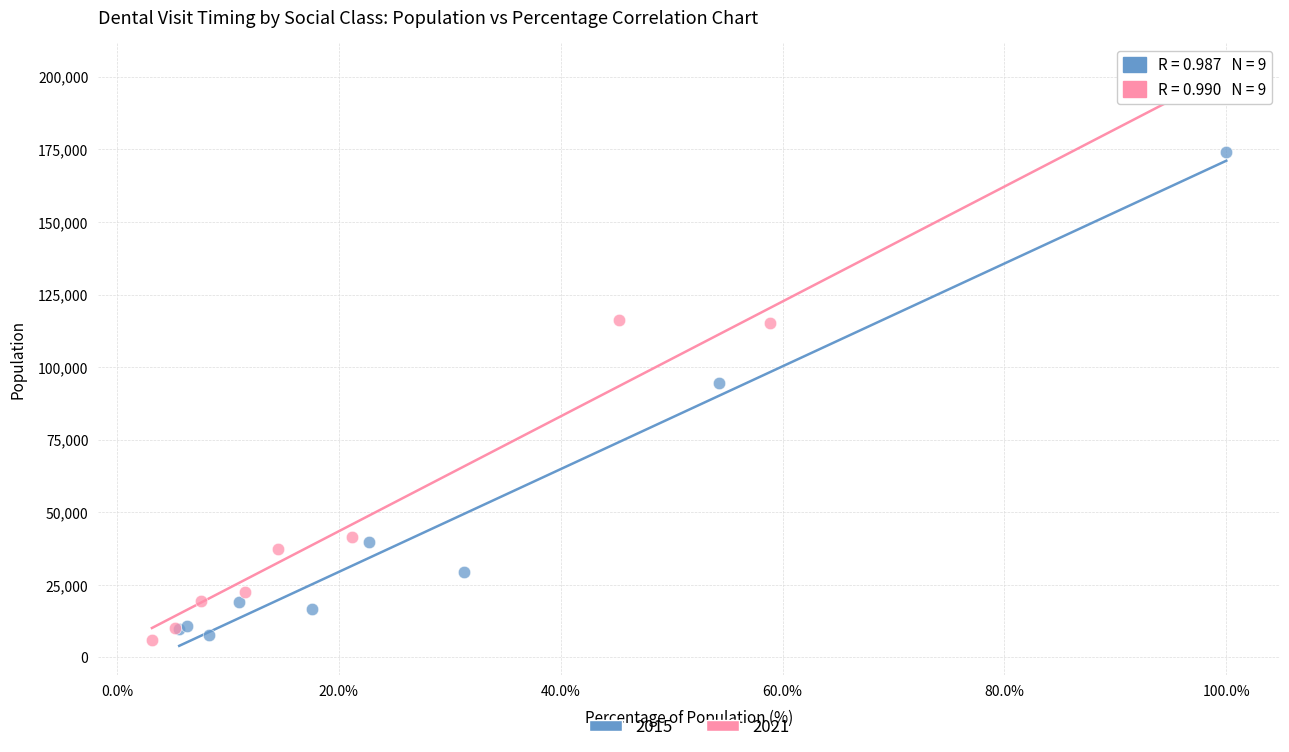

Which series reaches the maximum Y coordinate?

2021